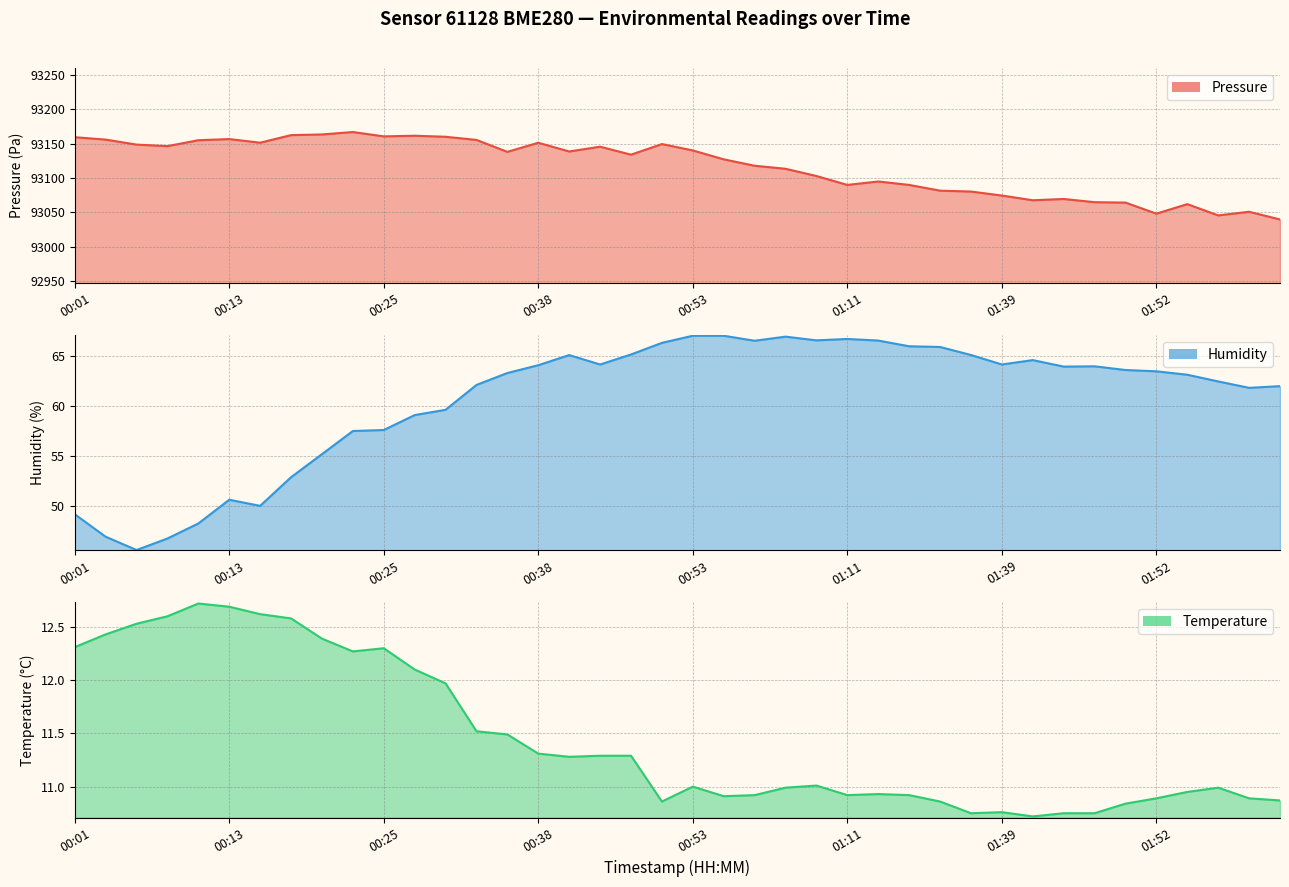

What is the approximate value of humidity at 00:48?

66.3